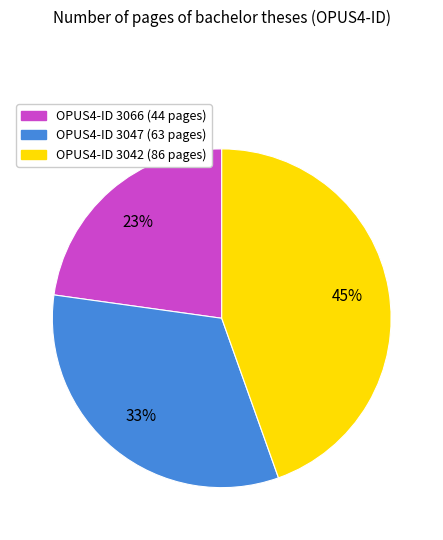

To the nearest percent, what is the difference between the largest and smallest slice percentages?

22%